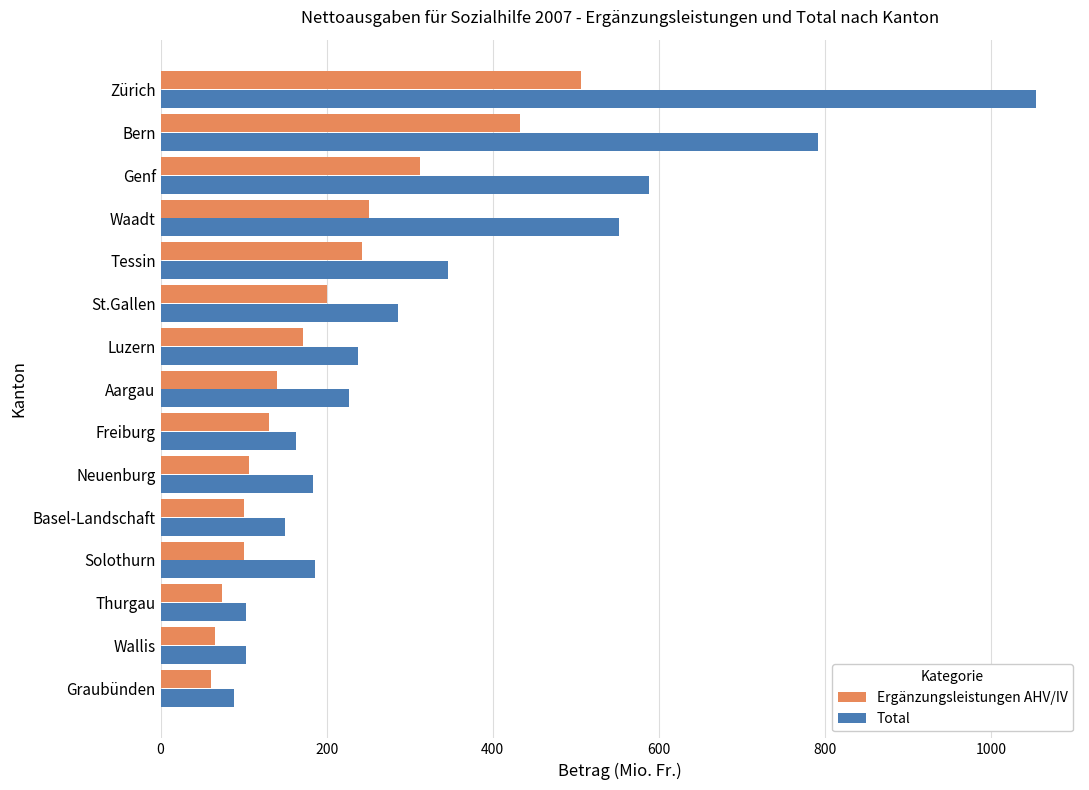

Read the Total value at Wallis.

102.9